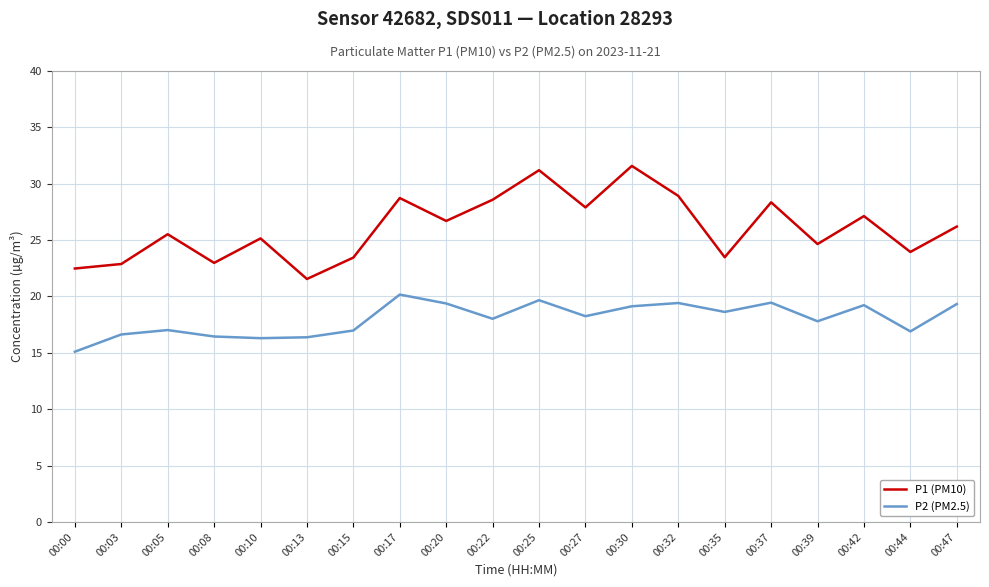

True or false: P1 (PM10) has a value of 27.9 at 00:27.

True